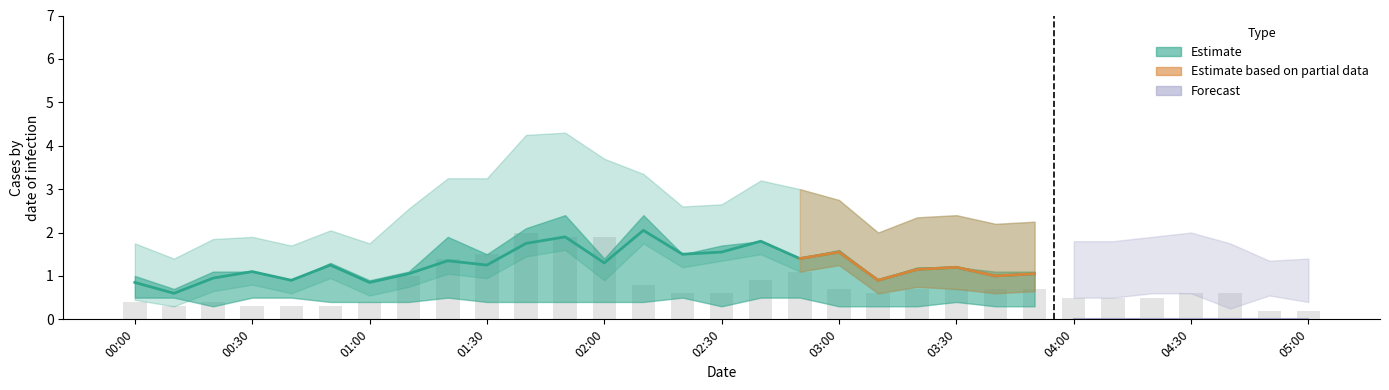

The   3.524 series shows 0.1 at 03:00. True or false?

False